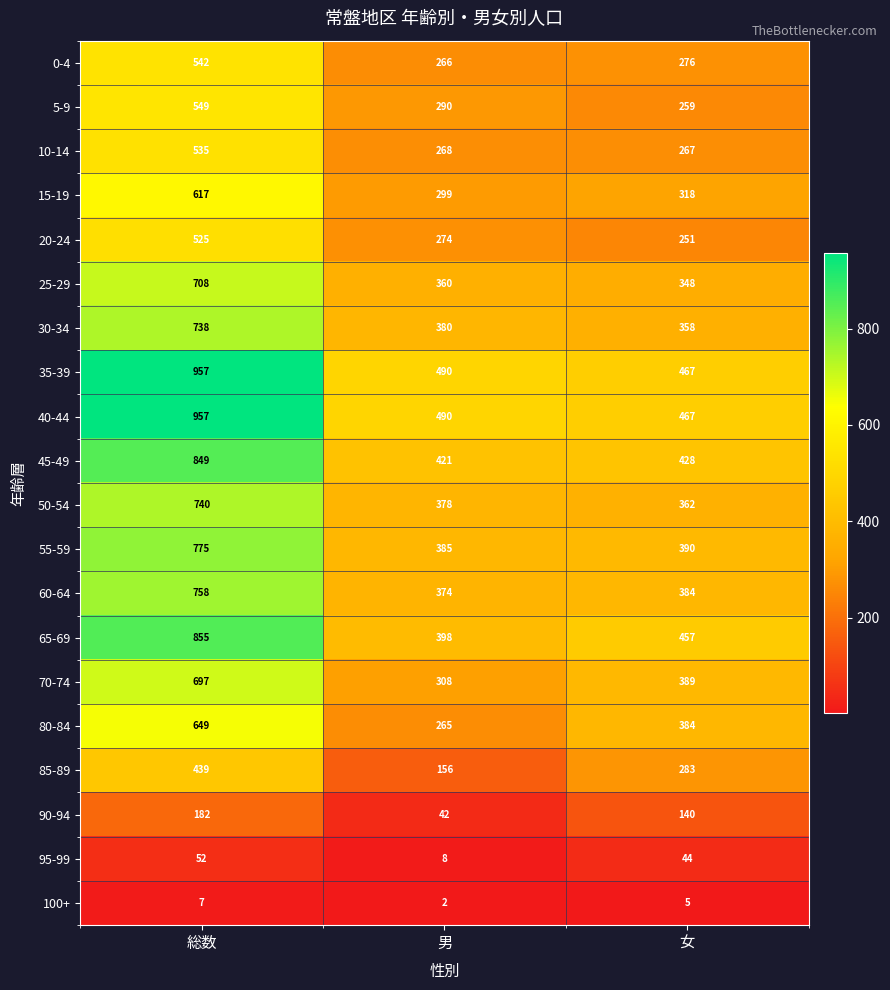

List the labels in order of 15-19 value, smallest first.

男, 女, 総数